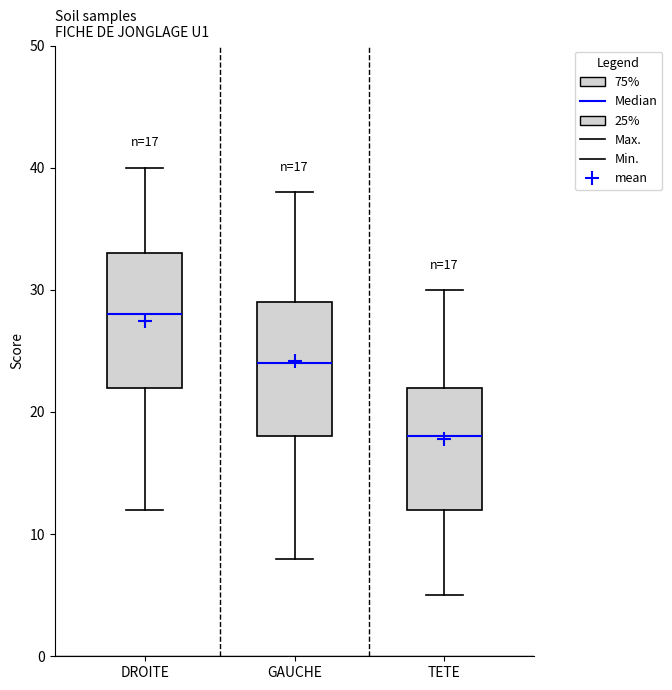

Which box has the lowest median line?

TETE